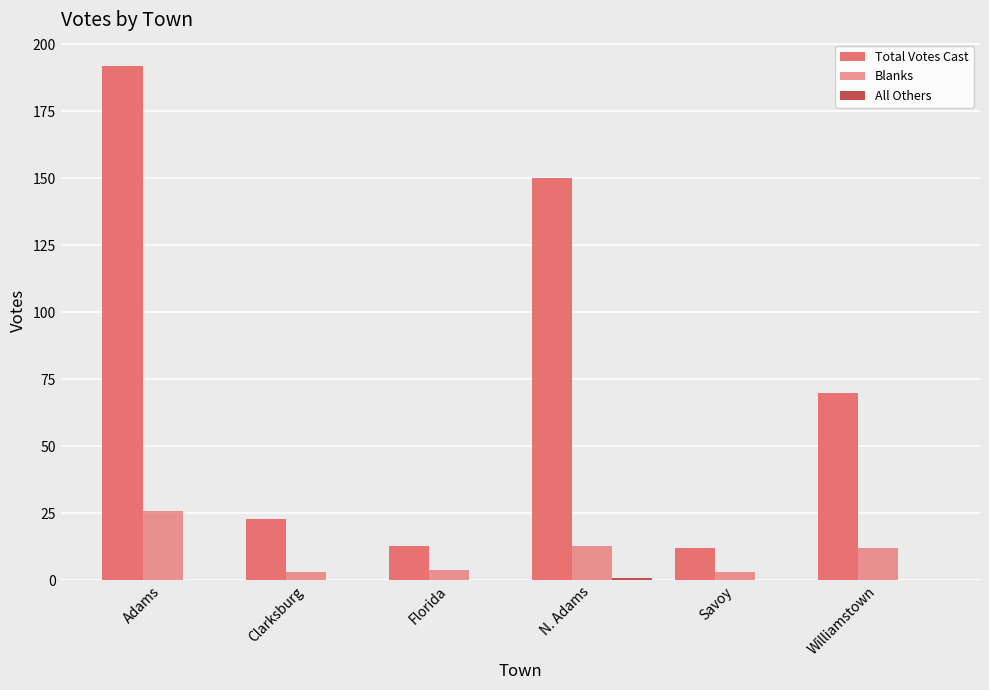

The value of Total Votes Cast at Savoy is 6. True or false?

False